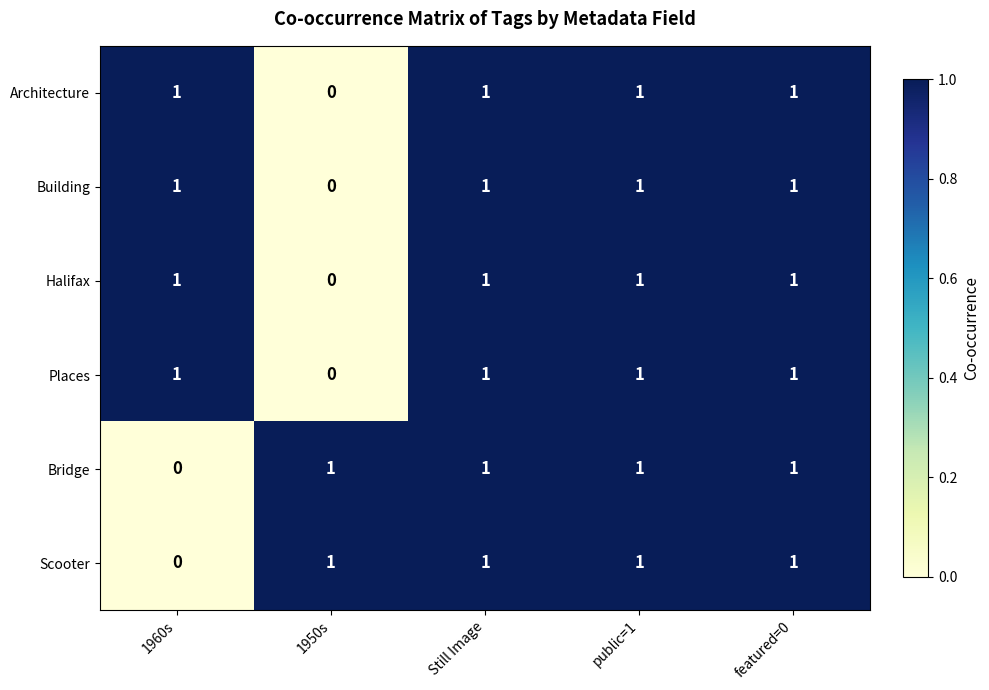

What is the sum of all Scooter values?

4